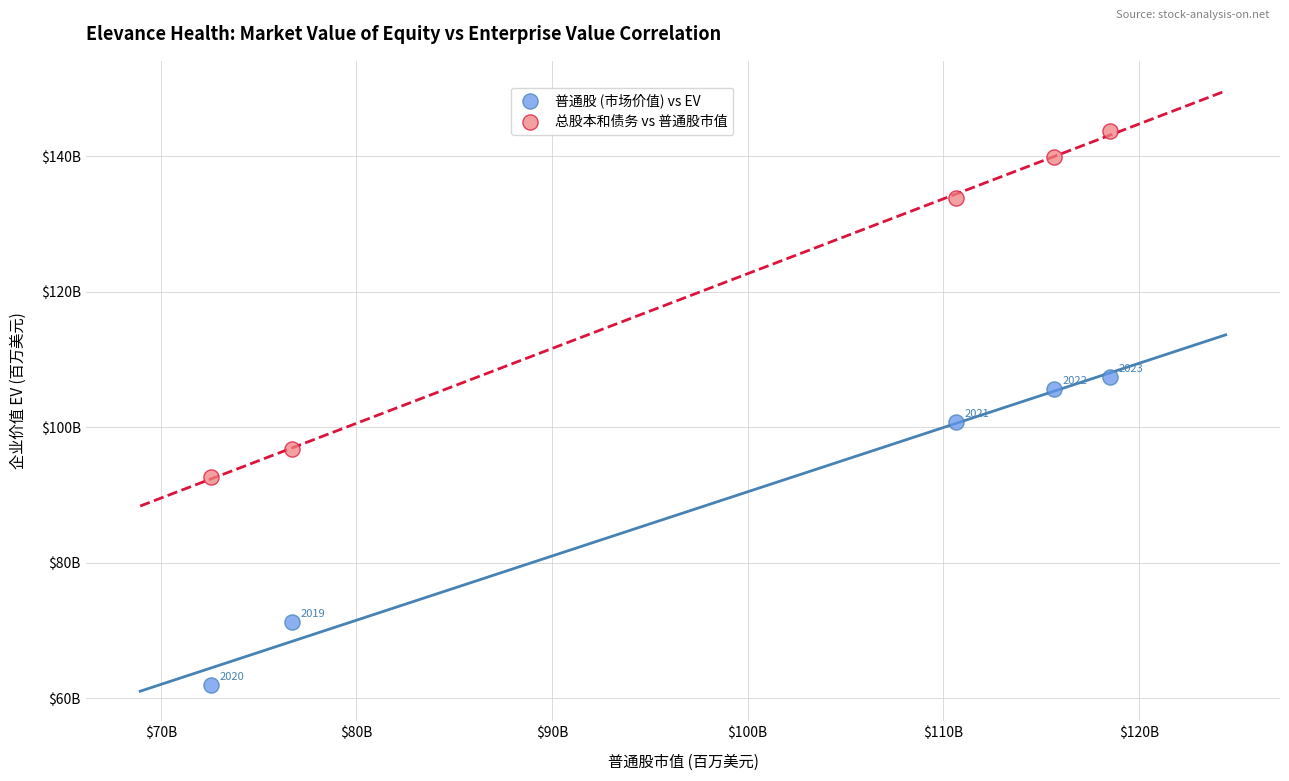

Which series reaches the maximum Y coordinate?

总股本和债务 vs 普通股市值